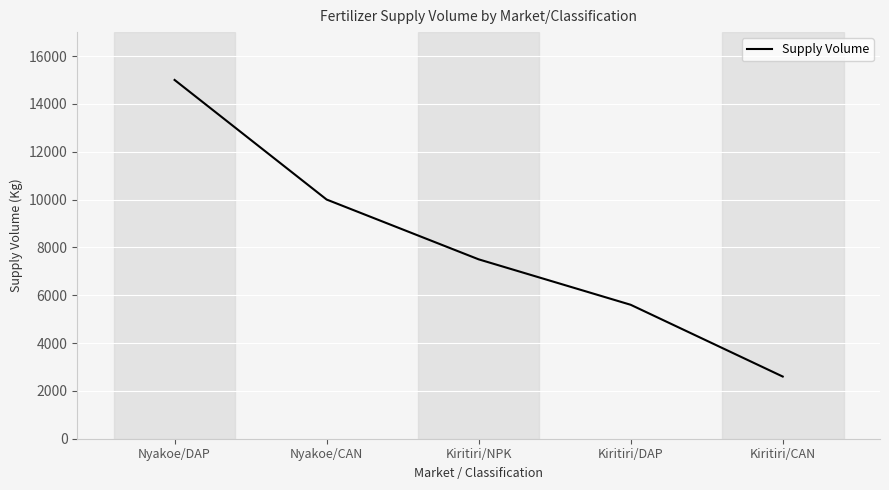

Reading left to right, extract all data points from this chart.

Nyakoe/DAP=15000	Nyakoe/CAN=10000	Kiritiri/NPK=7500	Kiritiri/DAP=5600	Kiritiri/CAN=2600